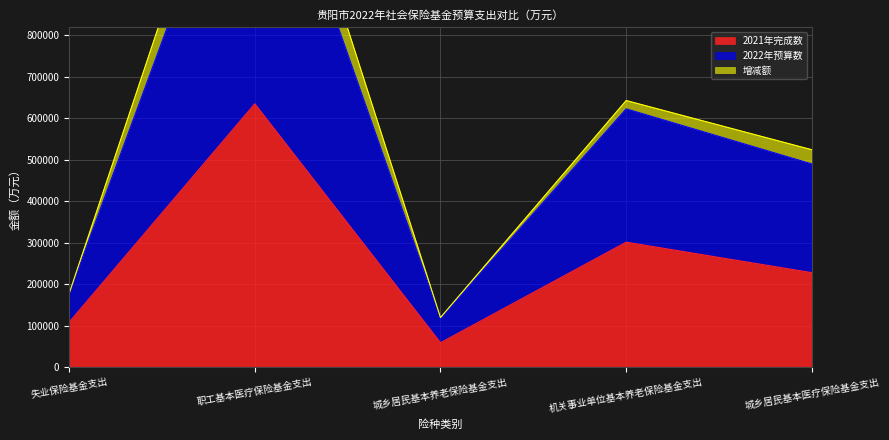

Where is 2021年完成数 nearest to the value 347002?

机关事业单位基本养老保险基金支出